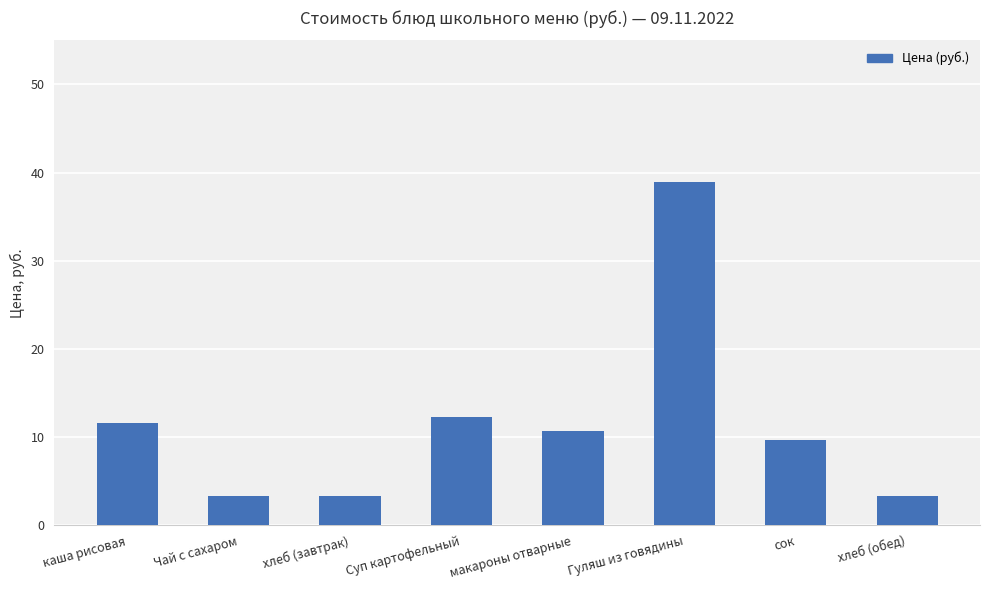

What is the sum of the values at макароны отварные and хлеб (завтрак)?

14.1